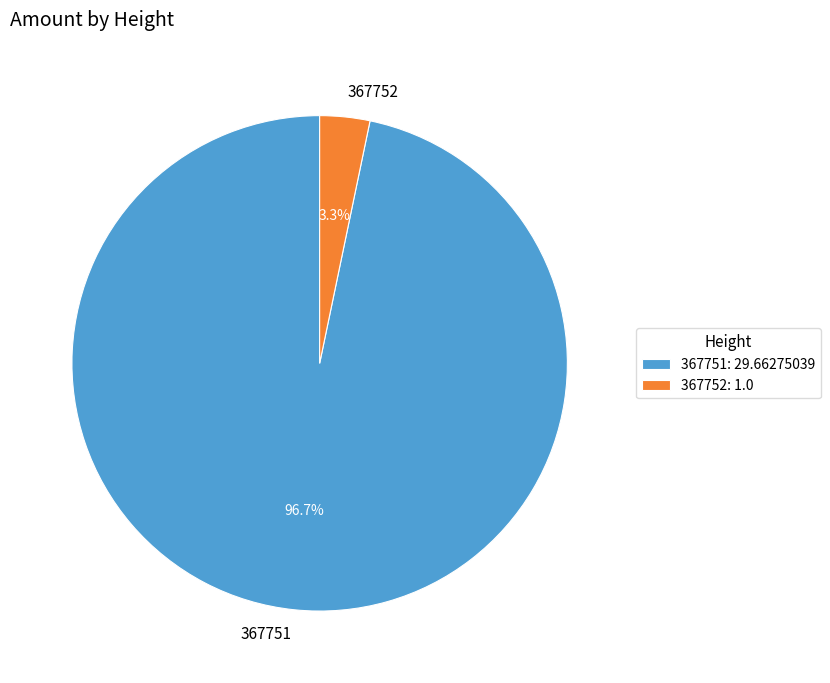

Between 367751 and 367752, which is larger?

367751